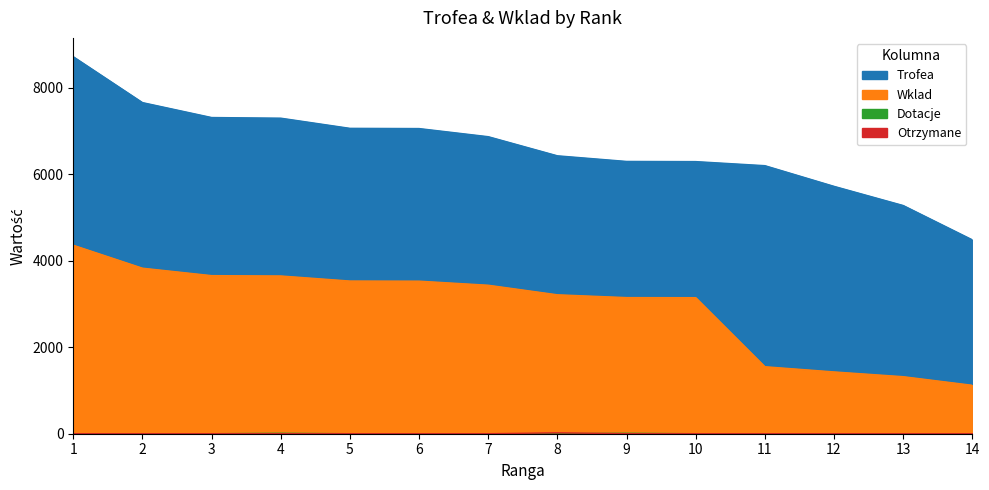

True or false: Wklad and Otrzymane cross at least once.

False